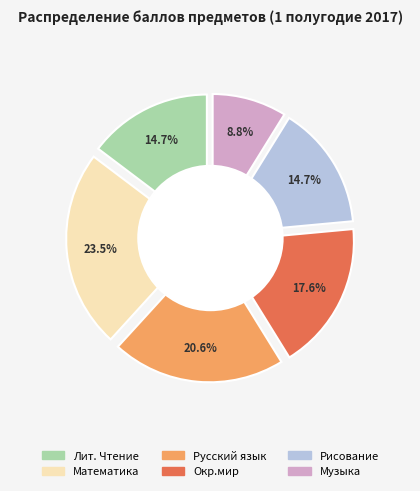

Which slice is the largest?

Математика